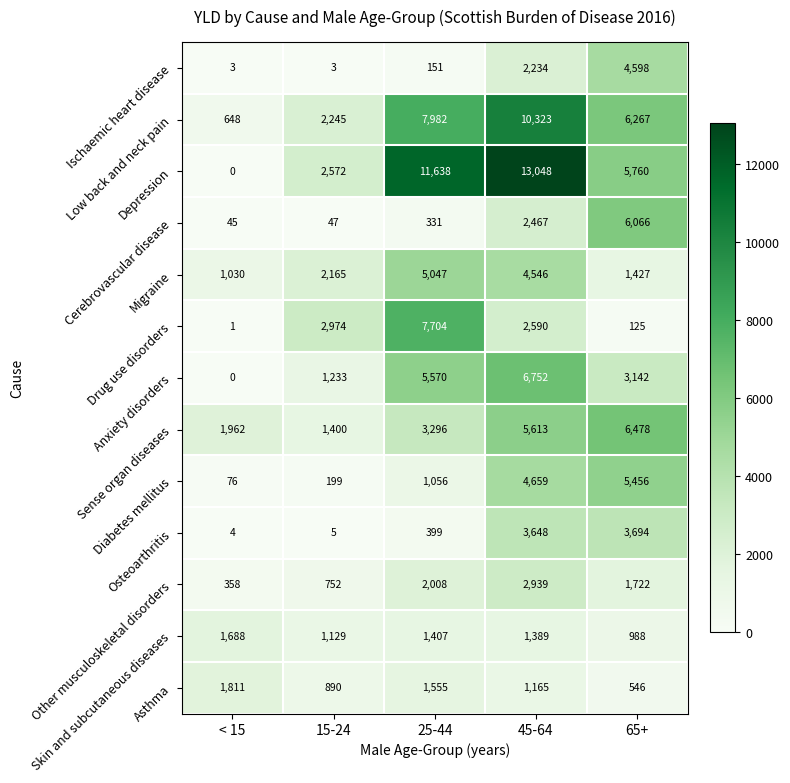

Count the number of categories in the chart.

5